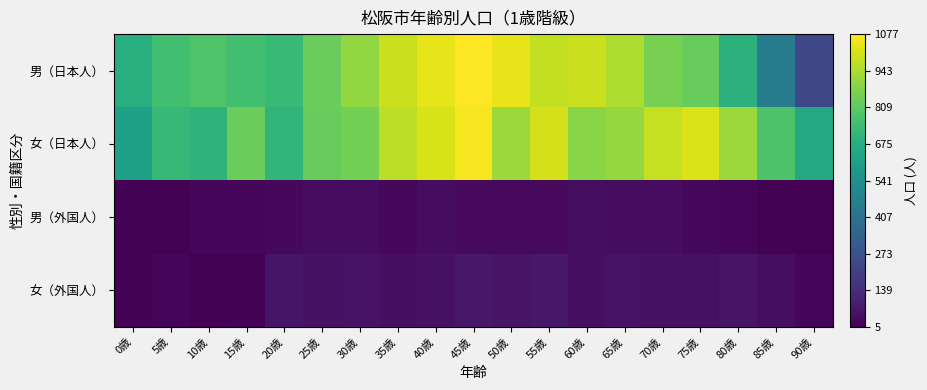

What is the spread (max minus min) of values at 5歳?

741